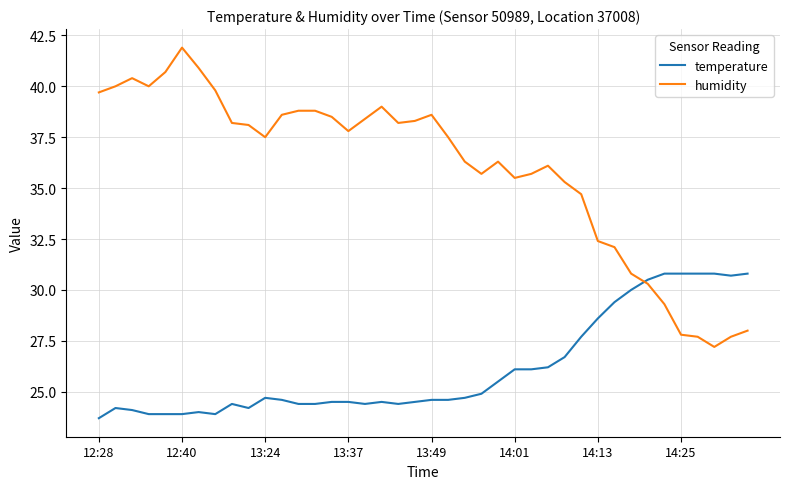

What is the difference between the second highest and minimum values in the humidity series?

13.7